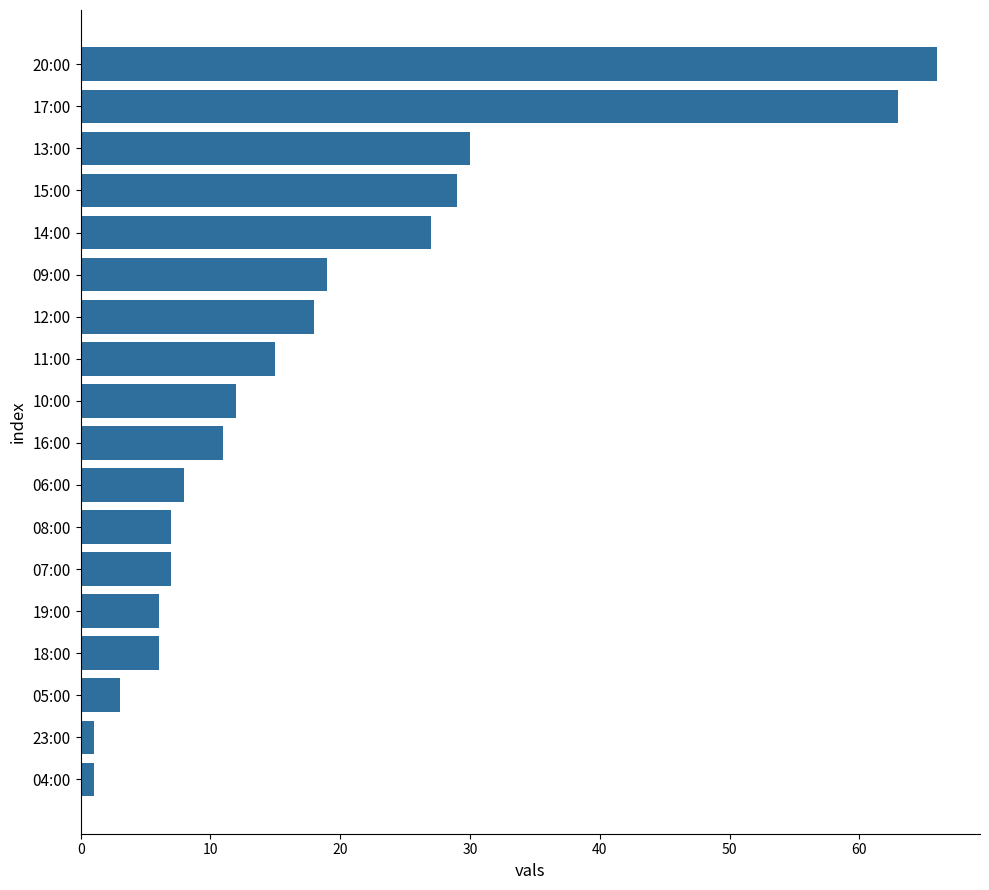

What is the sum of all values?

329